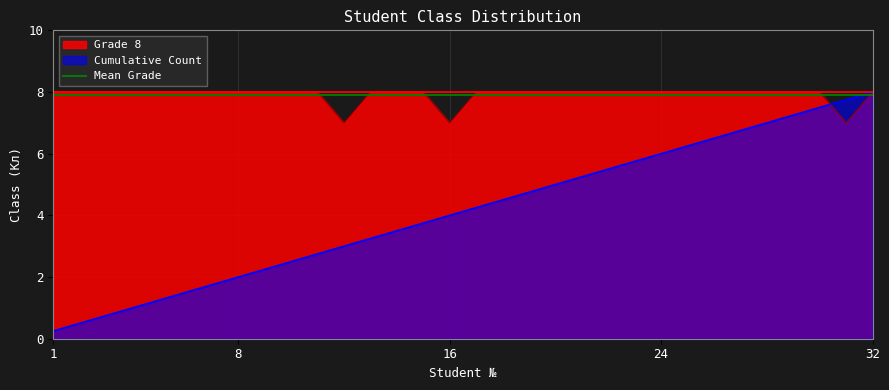

What is the difference between the maximum and second lowest values in the Grade 8 series?

1.0